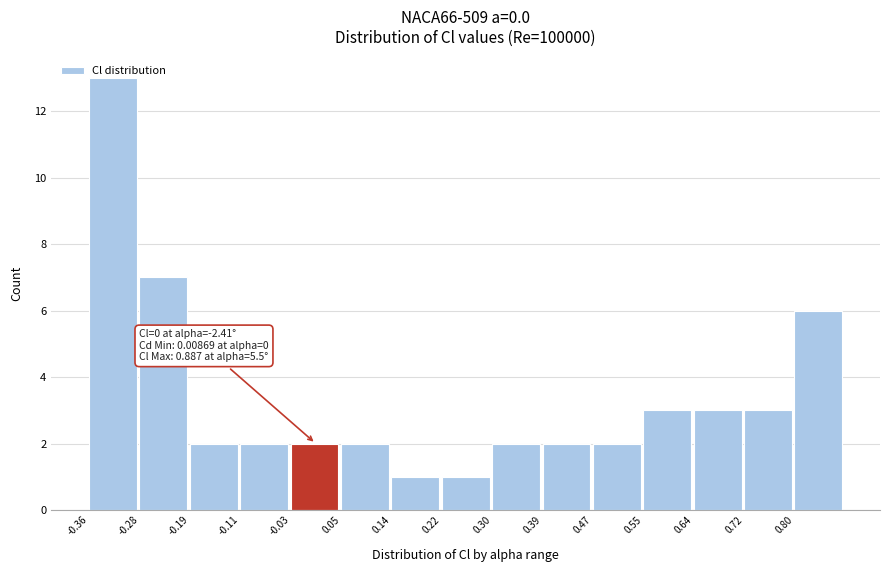

Which range on the x-axis has the tallest bar?

-0.36 to -0.28